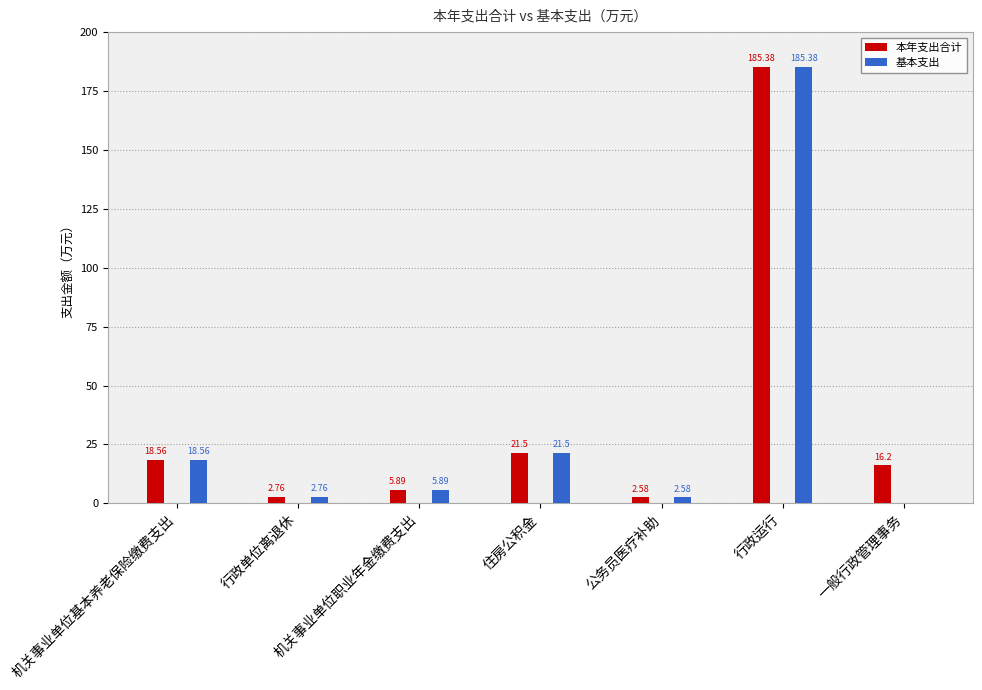

What is the label of the 4th bar from the right?

住房公积金